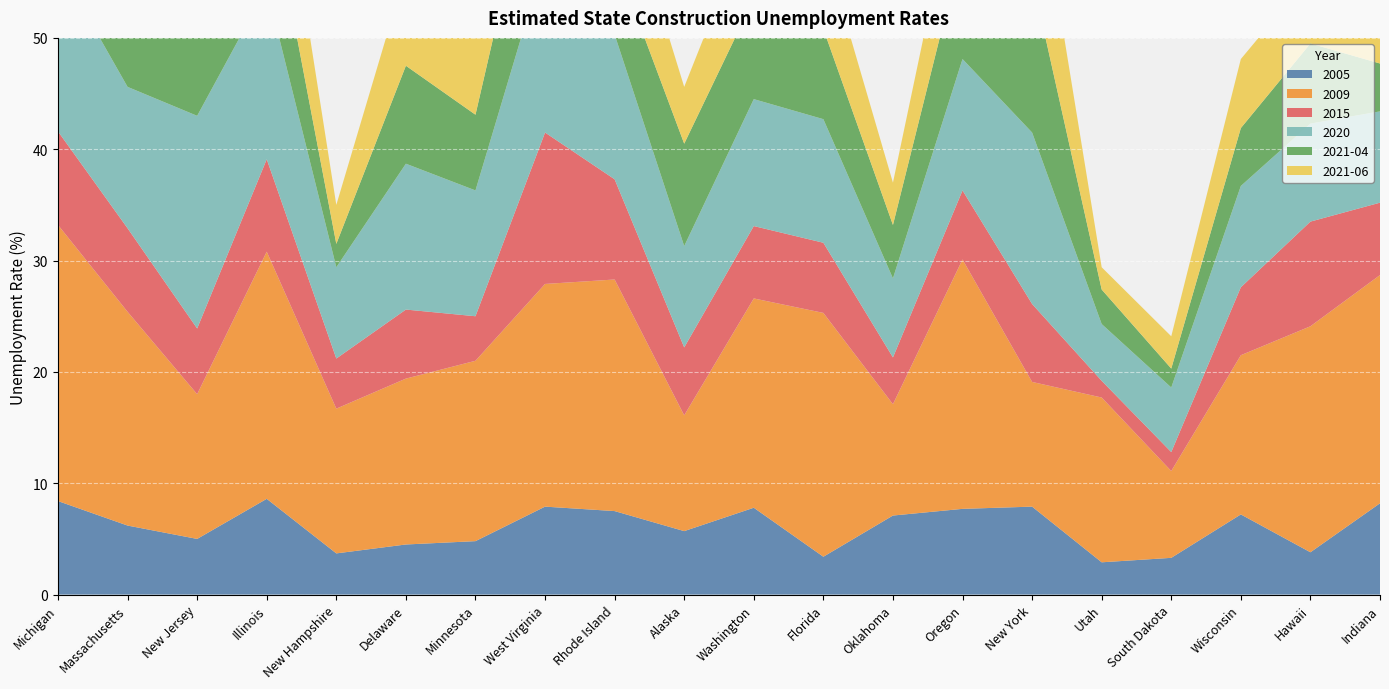

Reading left to right, list all the values displayed in this chart.

2005: 8.4	6.2	5.0	8.6	3.7	4.5	4.8	7.9	7.5	5.7	7.8	3.4	7.1	7.7	7.9	2.9	3.3	7.2	3.8	8.2
2009: 24.8	19.2	13.0	22.2	13.0	14.9	16.2	20.0	20.8	10.4	18.8	21.9	10.0	22.4	11.2	14.8	7.8	14.3	20.3	20.5
2015: 8.4	7.5	5.9	8.3	4.5	6.2	4.0	13.6	9.0	6.1	6.5	6.3	4.2	6.2	7.0	1.5	1.7	6.1	9.4	6.5
2020: 15.0	12.7	19.1	15.4	8.2	13.1	11.3	15.7	13.0	9.1	11.4	11.1	7.1	11.8	15.4	5.1	5.8	9.1	8.8	8.2
2021-04: 7.6	8.1	12.5	9.8	2.1	8.8	6.8	13.0	6.9	9.2	9.0	8.1	4.8	10.1	13.9	3.1	1.7	5.2	7.2	4.3
2021-06: 7.6	7.1	13.6	10.5	3.5	8.5	6.8	11.3	8.7	5.1	7.8	7.6	3.8	8.5	12.3	2.0	2.9	6.2	6.1	5.5